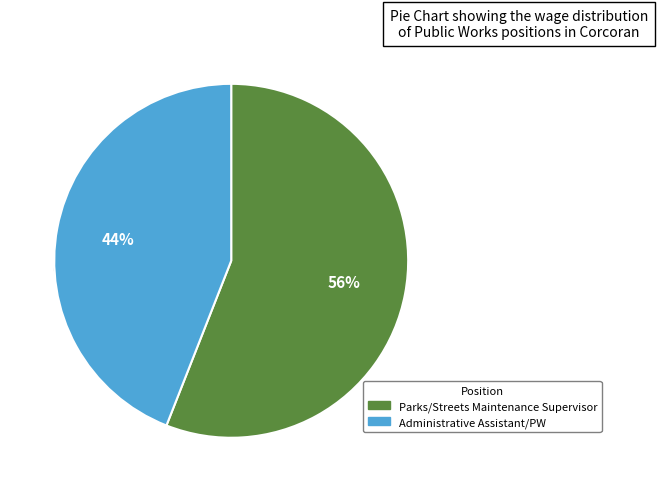

Which category has the biggest portion of the pie?

Parks/Streets Maintenance Supervisor